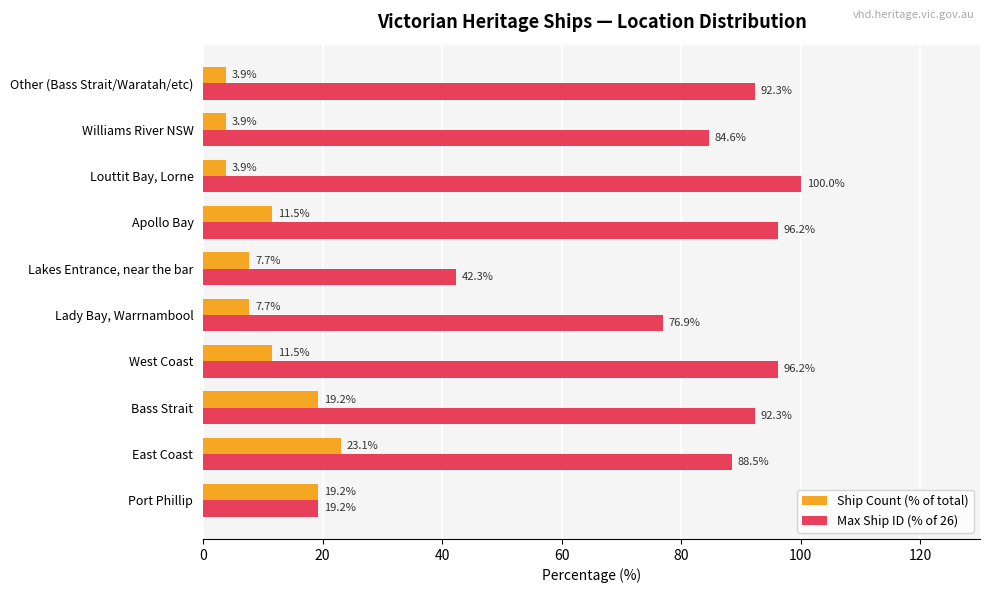

Which series has the widest spread of values?

Max Ship ID (% of 26)